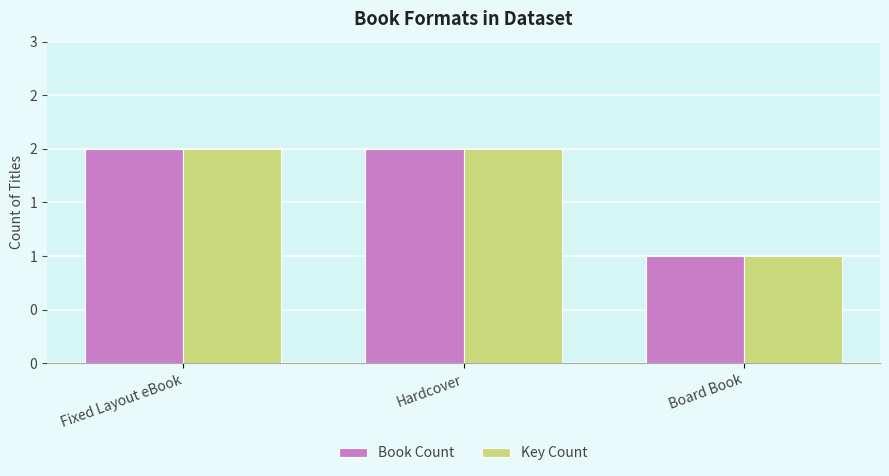

What position from the right is Fixed Layout eBook?

3